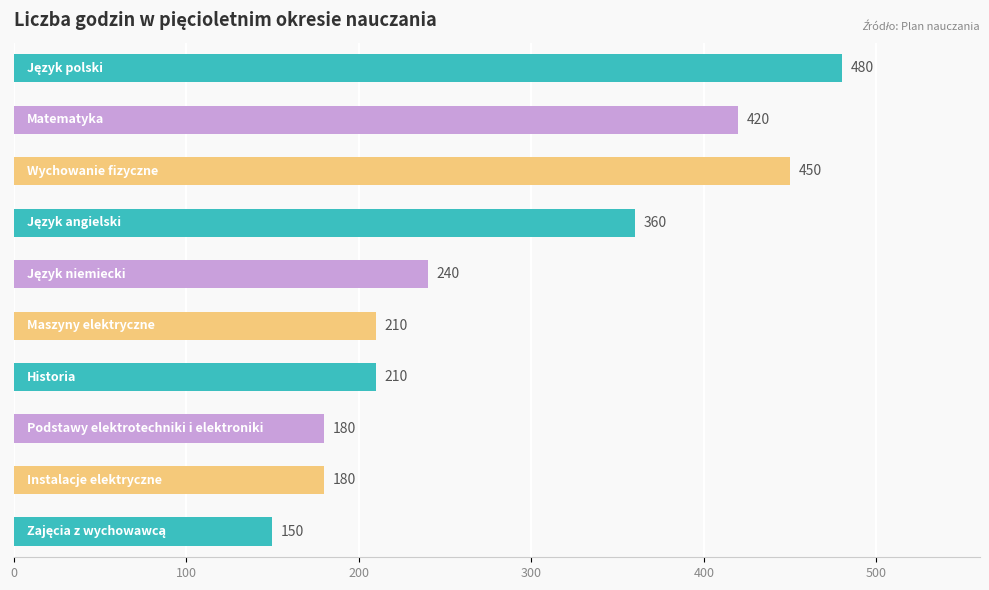

What is the value of the 7th bar from the top?

210